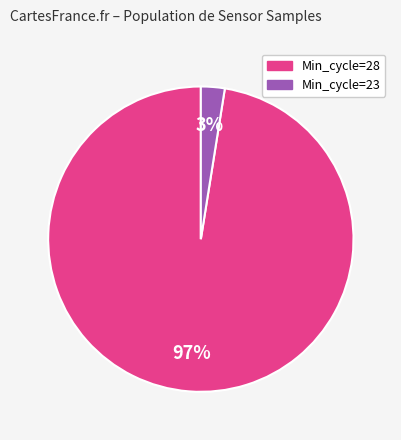

Is there any slice that represents more than half of the pie?

Yes